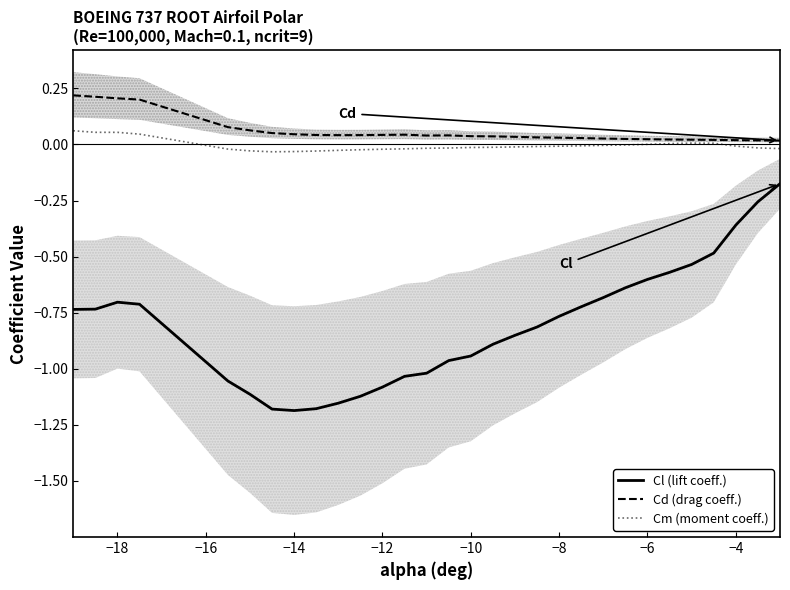

Count the number of data series in this chart.

3